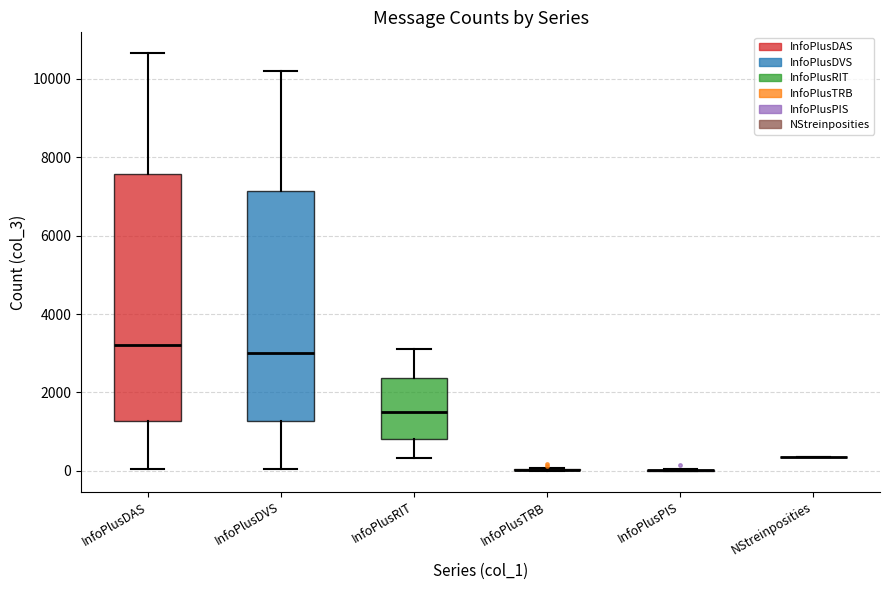

Reading left to right, transcribe this box plot: for each box, give where its median line is, the range the box spans, and where its two whiskers end, as read against the y-axis. The values are not printed on the chart, so give them approximately, as read against the axis.

InfoPlusDAS: median 3200, box 1200 to 7600, whiskers 0 to 10600
InfoPlusDVS: median 3000, box 1200 to 7200, whiskers 0 to 10200
InfoPlusRIT: median 1600, box 800 to 2400, whiskers 400 to 3200
InfoPlusTRB: box collapsed to a line at 0, whiskers 0 to 0
InfoPlusPIS: box collapsed to a line at 0, whiskers 0 to 0
NStreinposities: box collapsed to a line at 400, whiskers 400 to 400